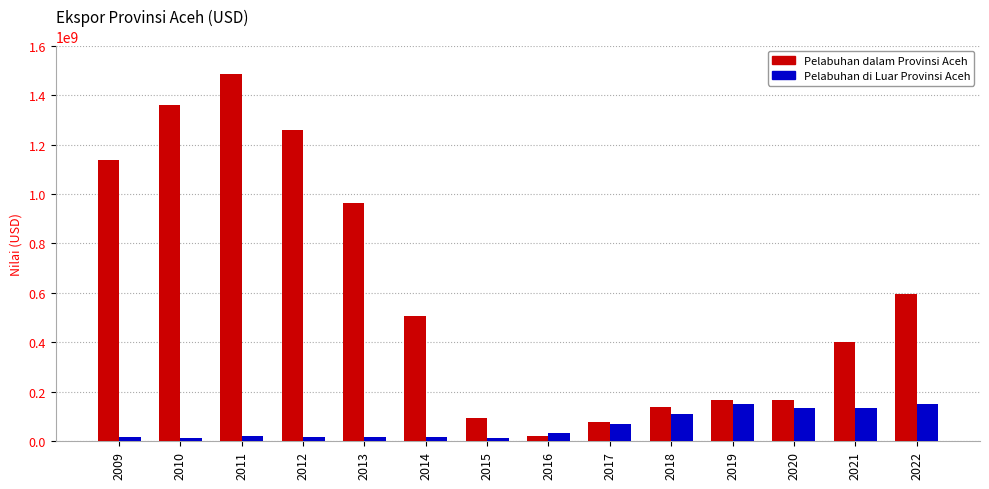

Is the value of Pelabuhan dalam Provinsi Aceh at 2012 greater than the value of Pelabuhan di Luar Provinsi Aceh at 2014?

Yes